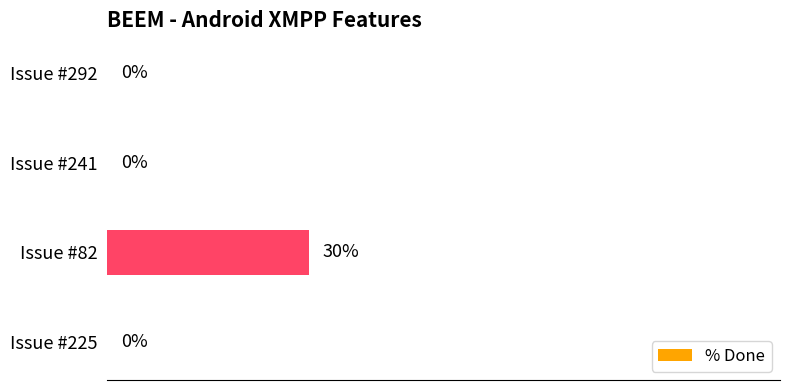

At which category does the chart reach its peak across all series?

Issue #82